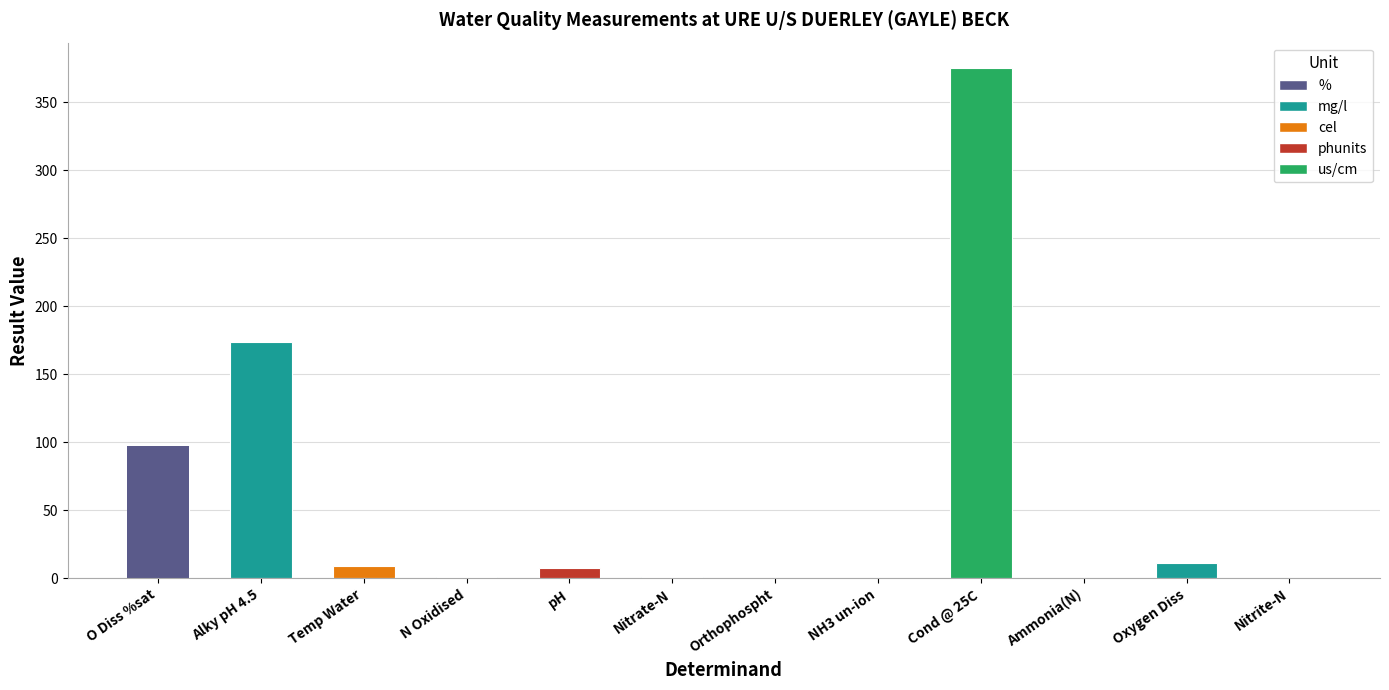

Rank the categories by value from highest to lowest.

Cond @ 25C, Alky pH 4.5, O Diss %sat, Oxygen Diss, Temp Water, pH, N Oxidised, Nitrate-N, Ammonia(N), Orthophospht, Nitrite-N, NH3 un-ion